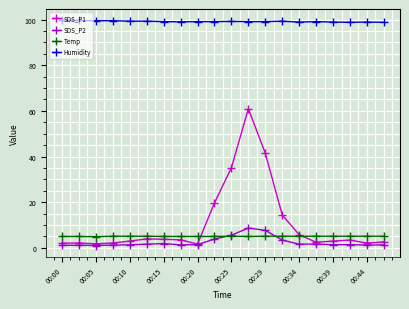

Which series has the widest spread of values?

SDS_P1